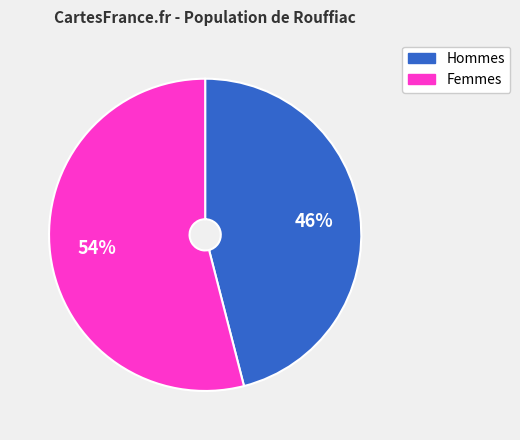

Do Femmes and Hommes together represent more than half of the pie?

Yes